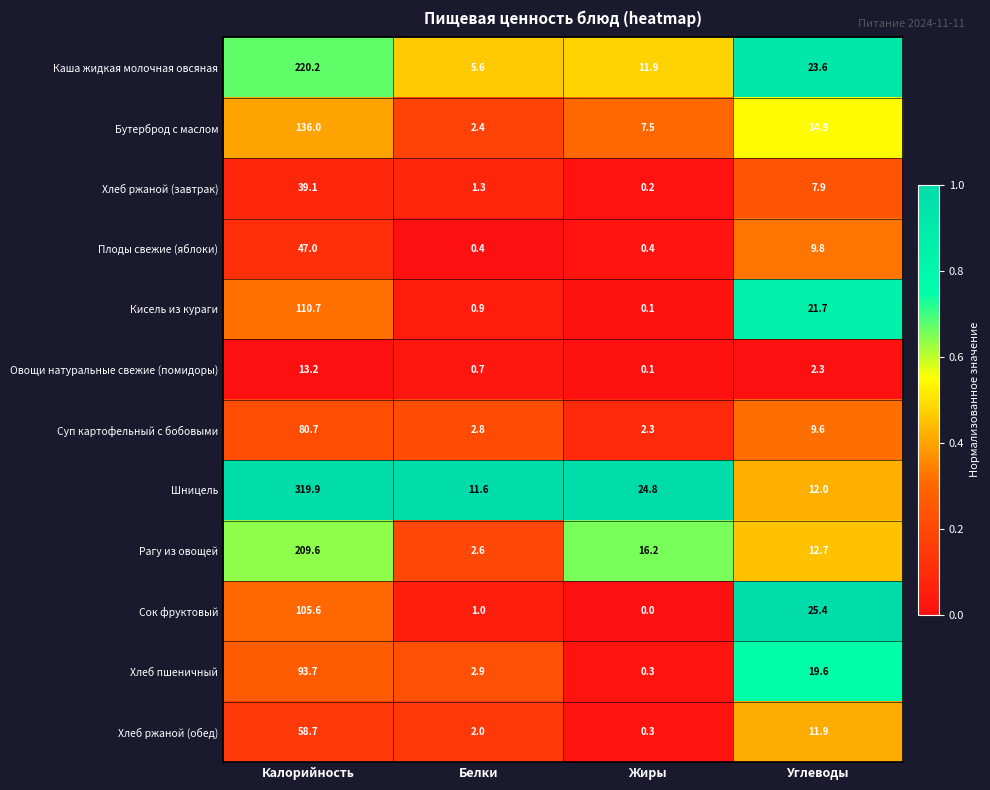

The Хлеб ржаной (завтрак) series shows 66.0 at Калорийность. True or false?

False